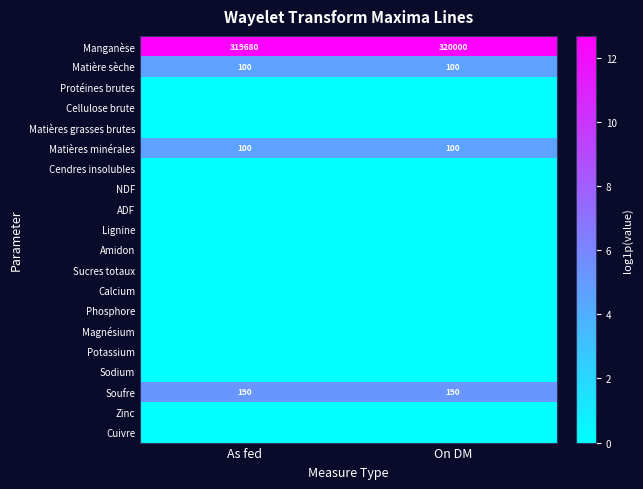

At which category is the sum across all series the highest?

On DM